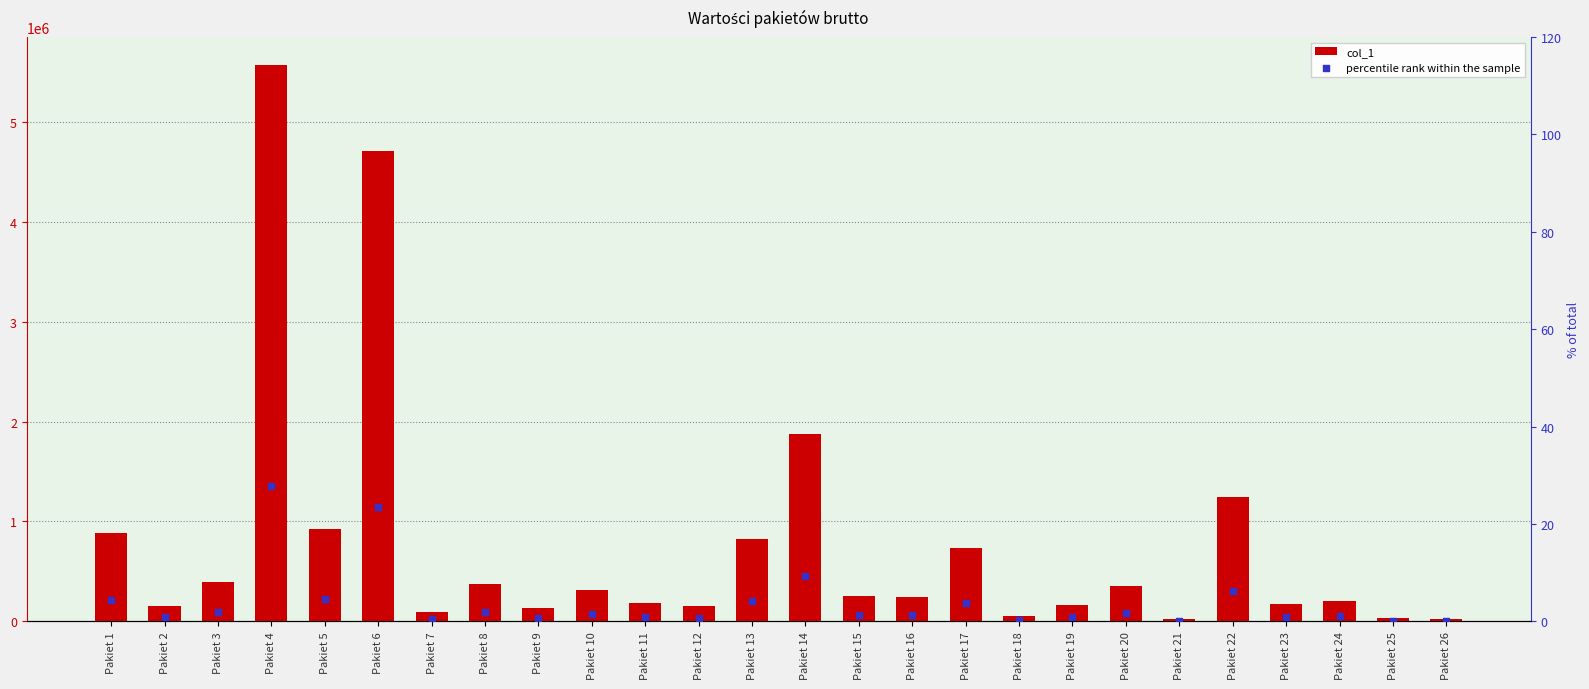

Is the value of col_1 at Pakiet 20 greater than the value of percentile rank within the sample at Pakiet 22?

Yes